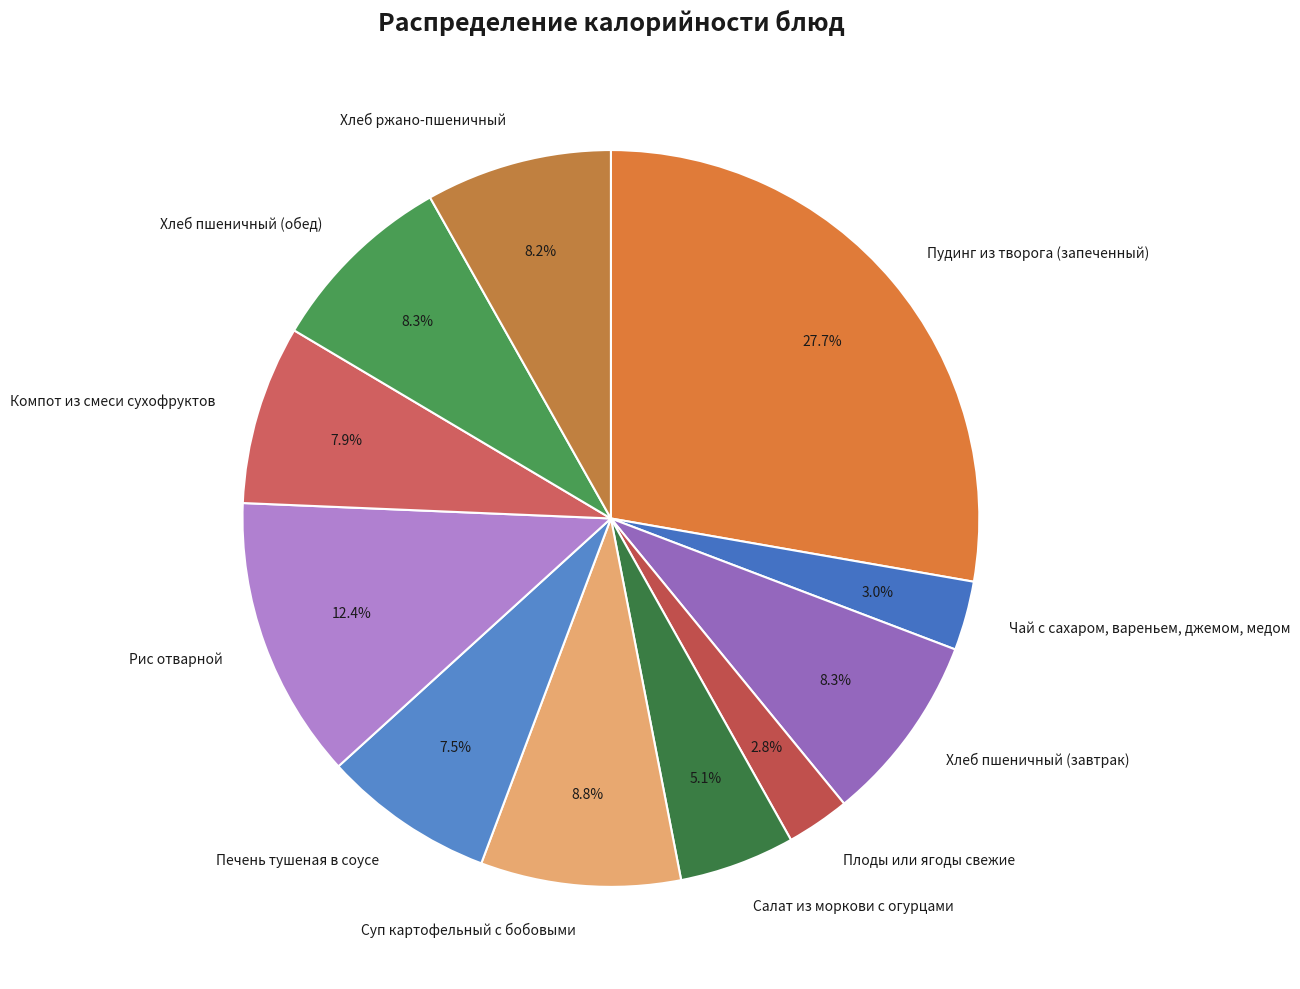

What is the largest slice in the pie chart?

Пудинг из творога (запеченный)